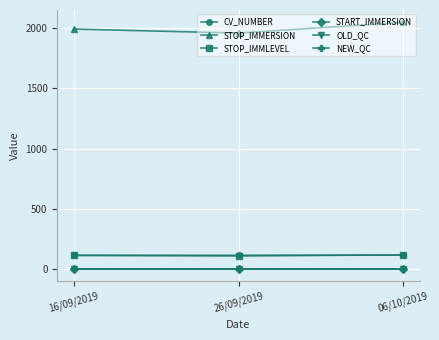

Is it true that OLD_QC equals 0 at 06/10/2019?

False